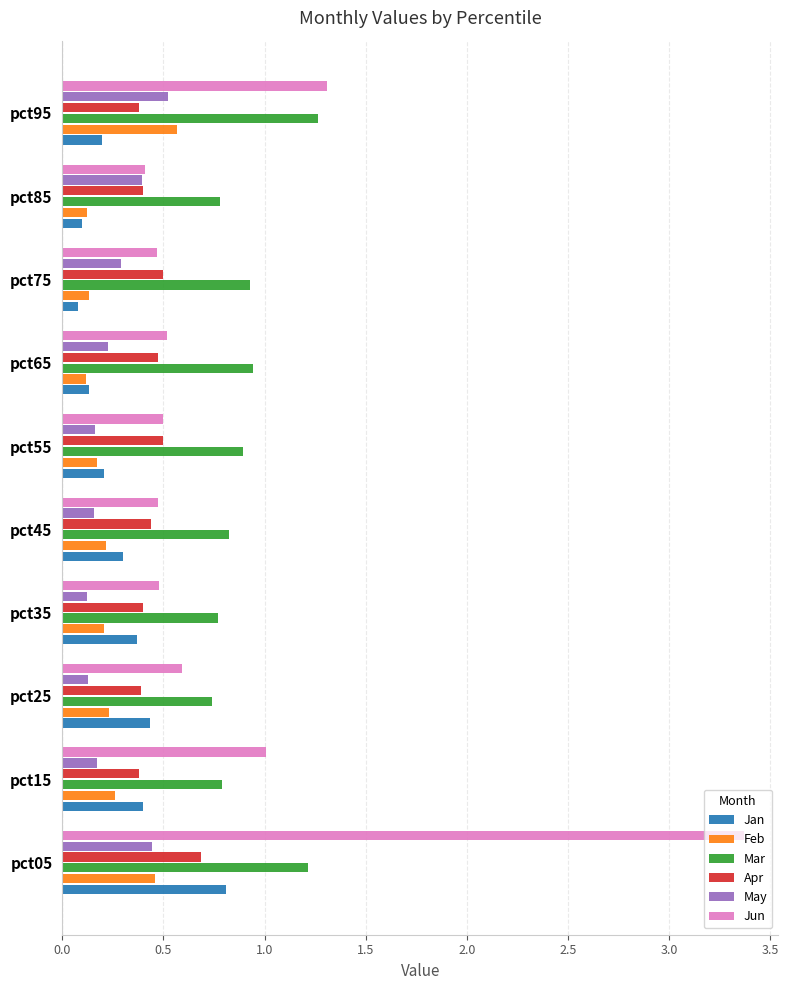

What is the total value across all series at pct95?

4.2